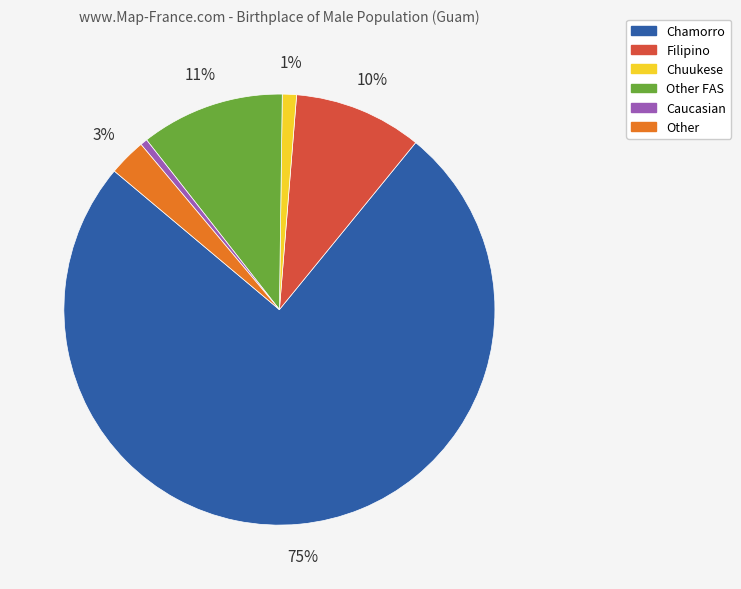

Does any single category account for the majority?

Yes